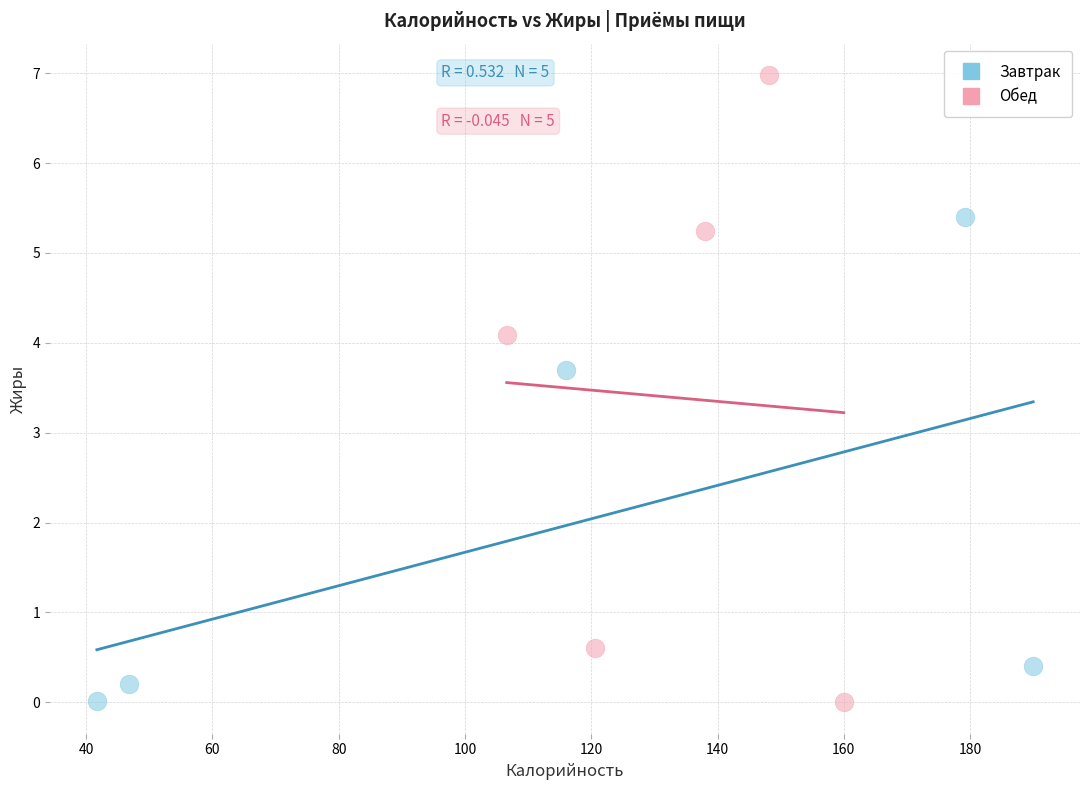

Which series has the largest Y range (max minus min)?

Обед